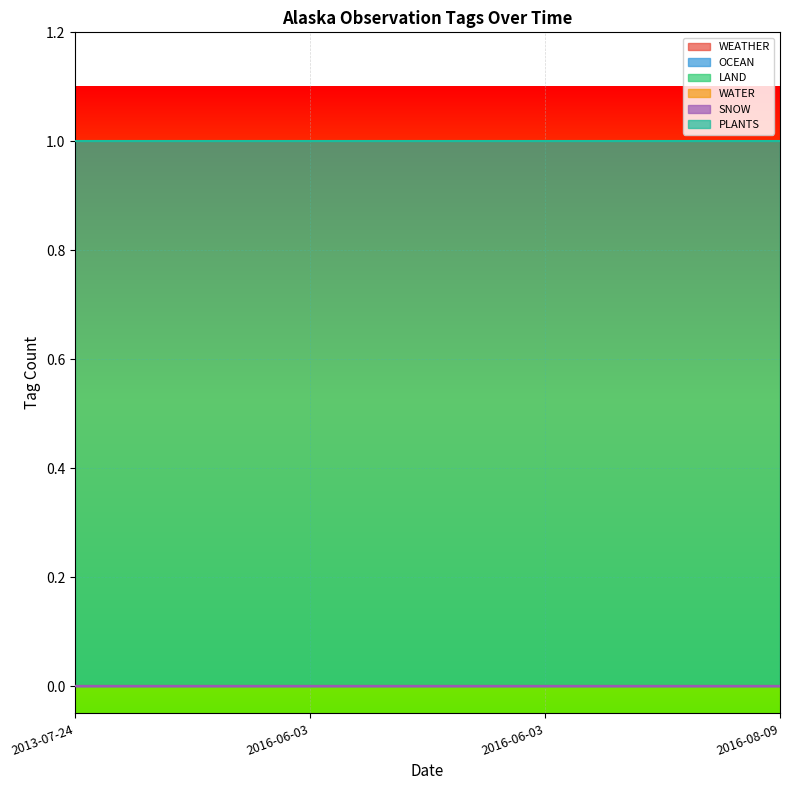

List the series in order of their peak value, lowest first.

WEATHER, OCEAN, LAND, WATER, SNOW, PLANTS